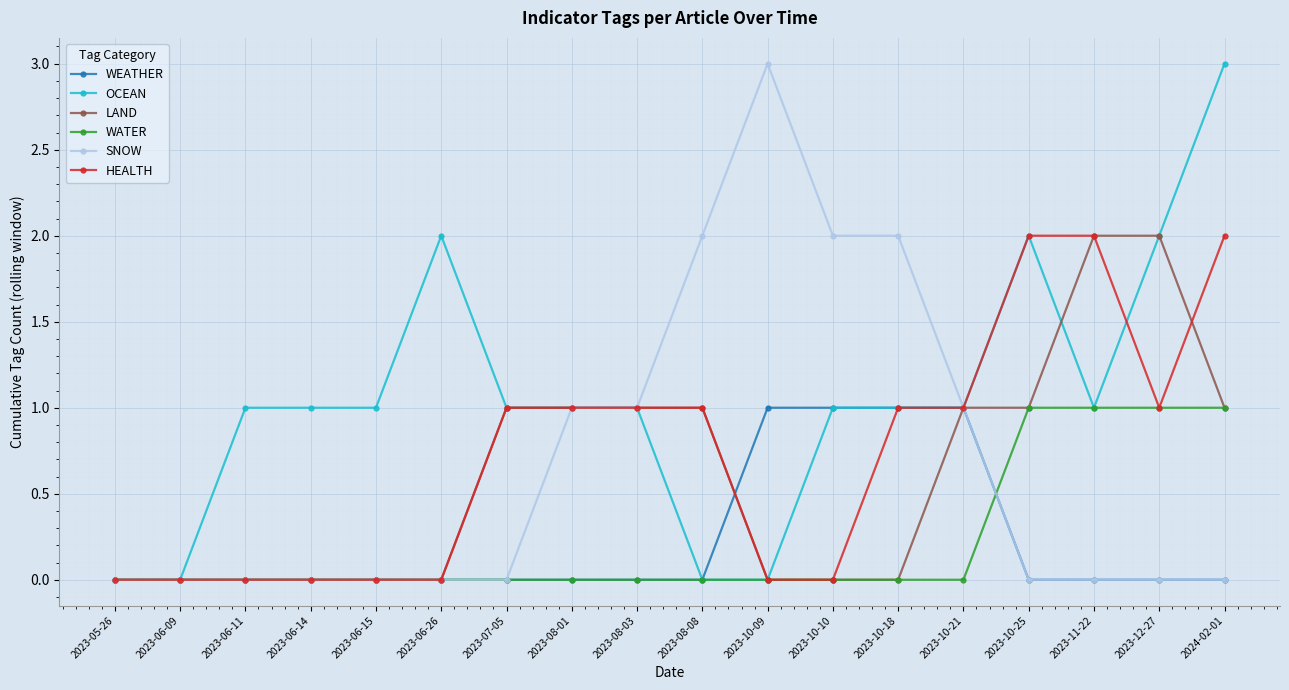

What is the maximum value for SNOW?

3